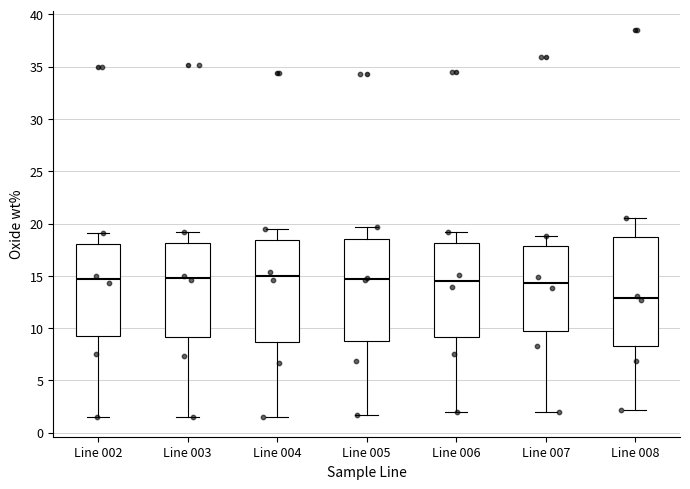

Reading left to right, read every box against the y-axis: the position of its median line, the range the box covers, and the ends of its whiskers. The values are not printed on the chart, so give them approximately, as read against the axis.

Line 002: median 14.5, box 9.0 to 18.0, whiskers 1.5 to 19.0
Line 003: median 15.0, box 9.0 to 18.0, whiskers 1.5 to 19.0
Line 004: median 15.0, box 8.5 to 18.5, whiskers 1.5 to 19.5
Line 005: median 14.5, box 9.0 to 18.5, whiskers 1.5 to 19.5
Line 006: median 14.5, box 9.0 to 18.0, whiskers 2.0 to 19.0
Line 007: median 14.5, box 9.5 to 18.0, whiskers 2.0 to 19.0
Line 008: median 13.0, box 8.5 to 18.5, whiskers 2.0 to 20.5